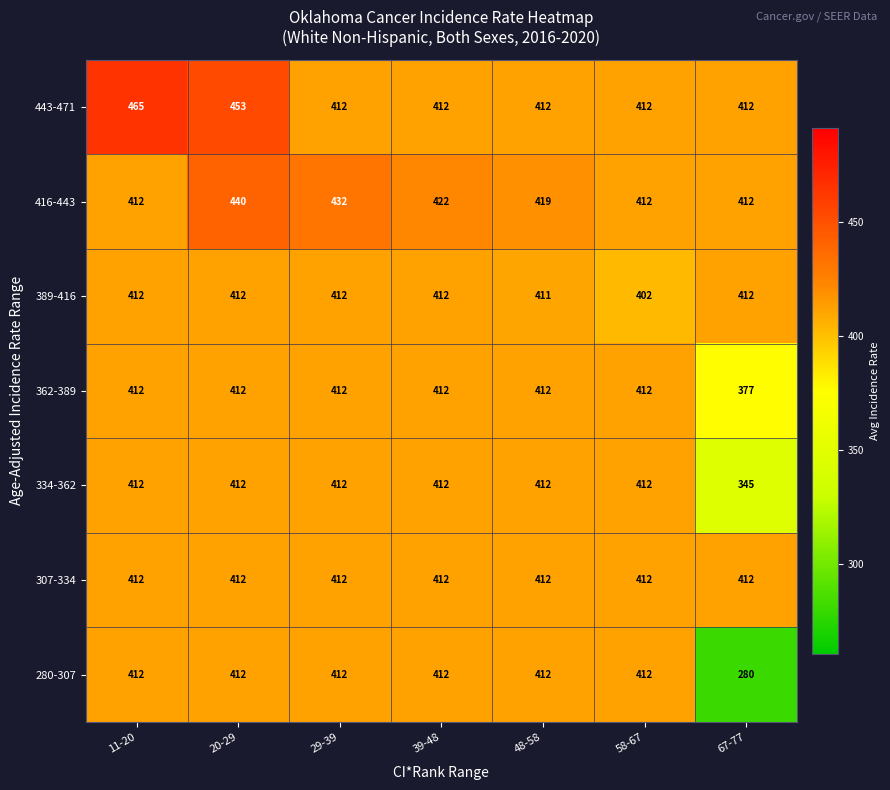

The value of 389-416 at 11-20 is 735. True or false?

False